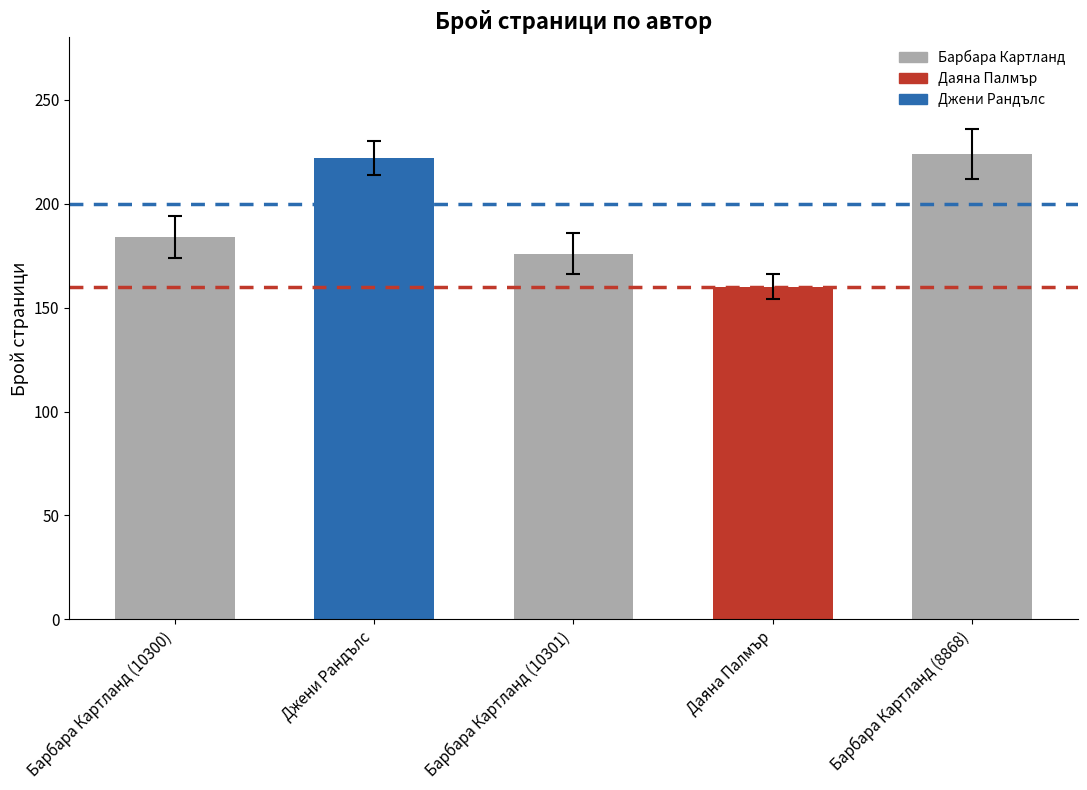

How many data points are less than 184?

2